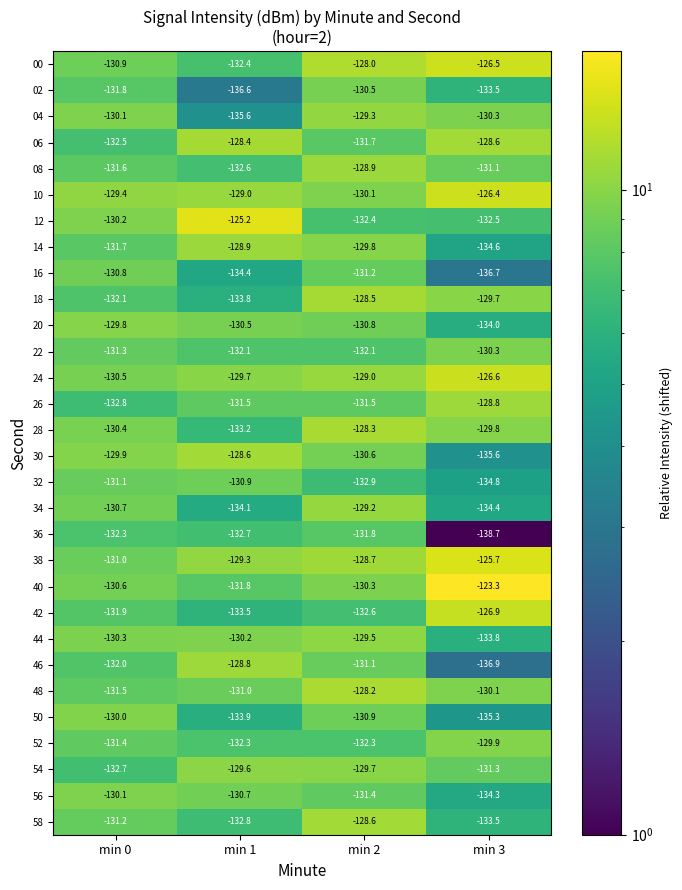

At which label does 28 first exceed -129?

min 2